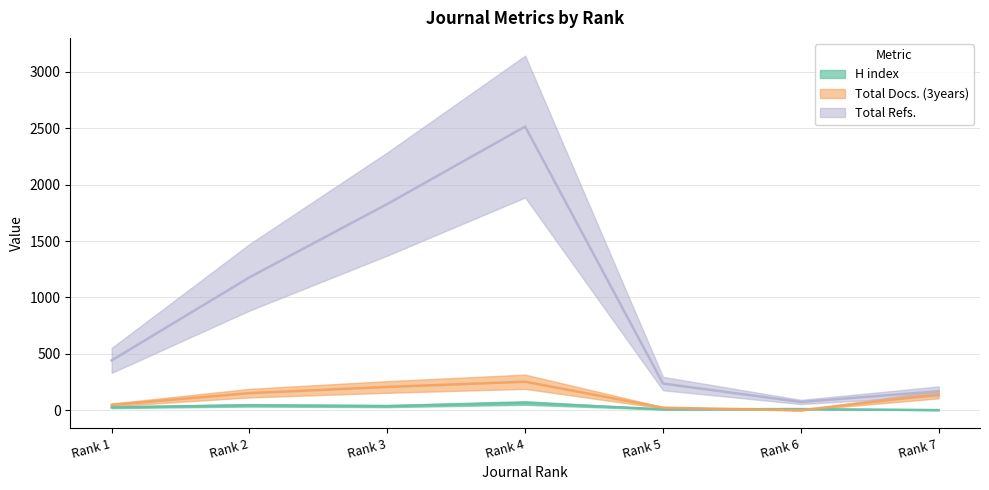

Which label corresponds to the smallest value in the chart?

Rank 6